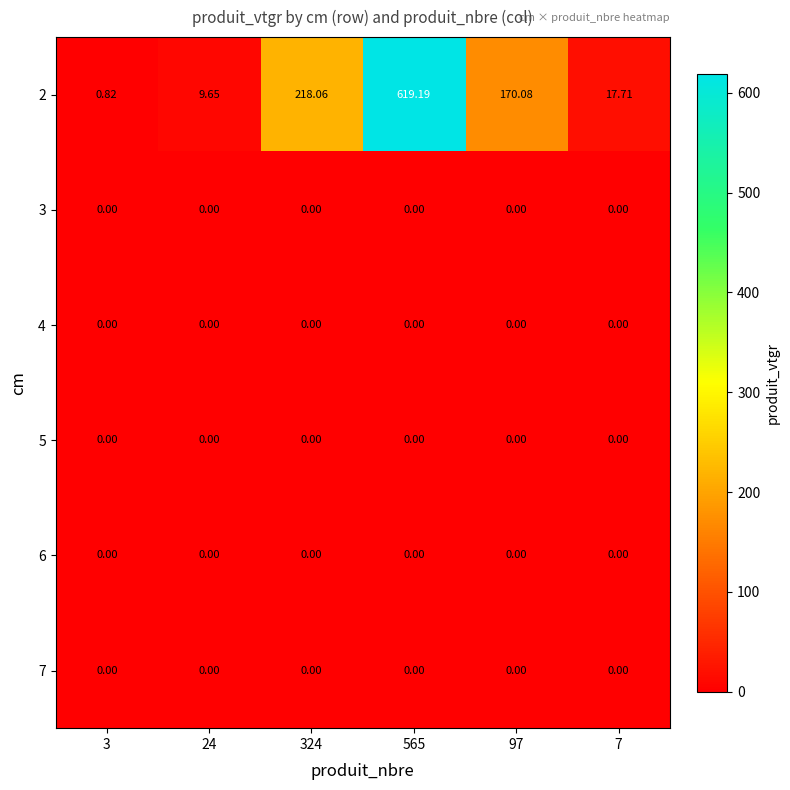

At how many categories does at least one series exceed 114?

3